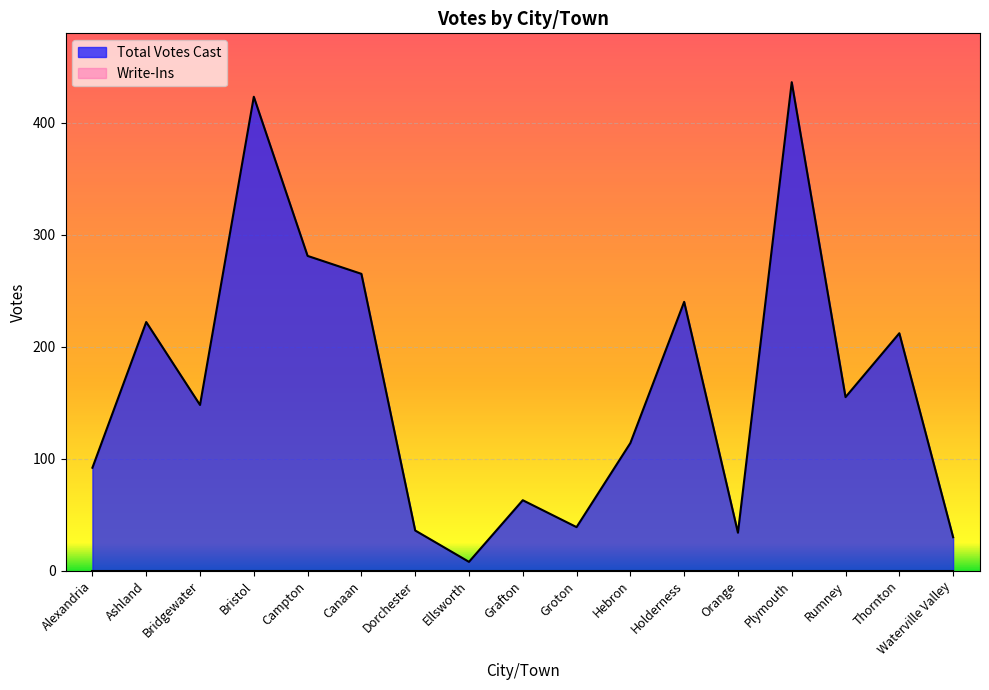

Does the chart display data point markers on the line(s)?

No